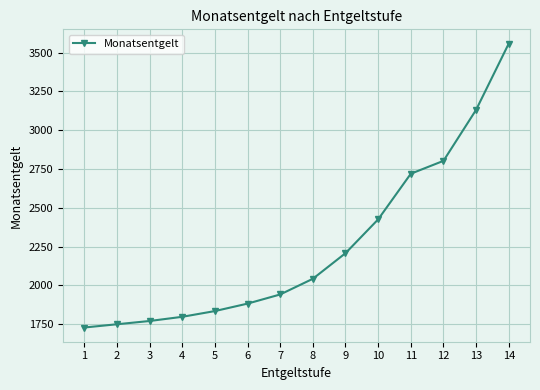

True or false: the data shows 3131 at 13.

True